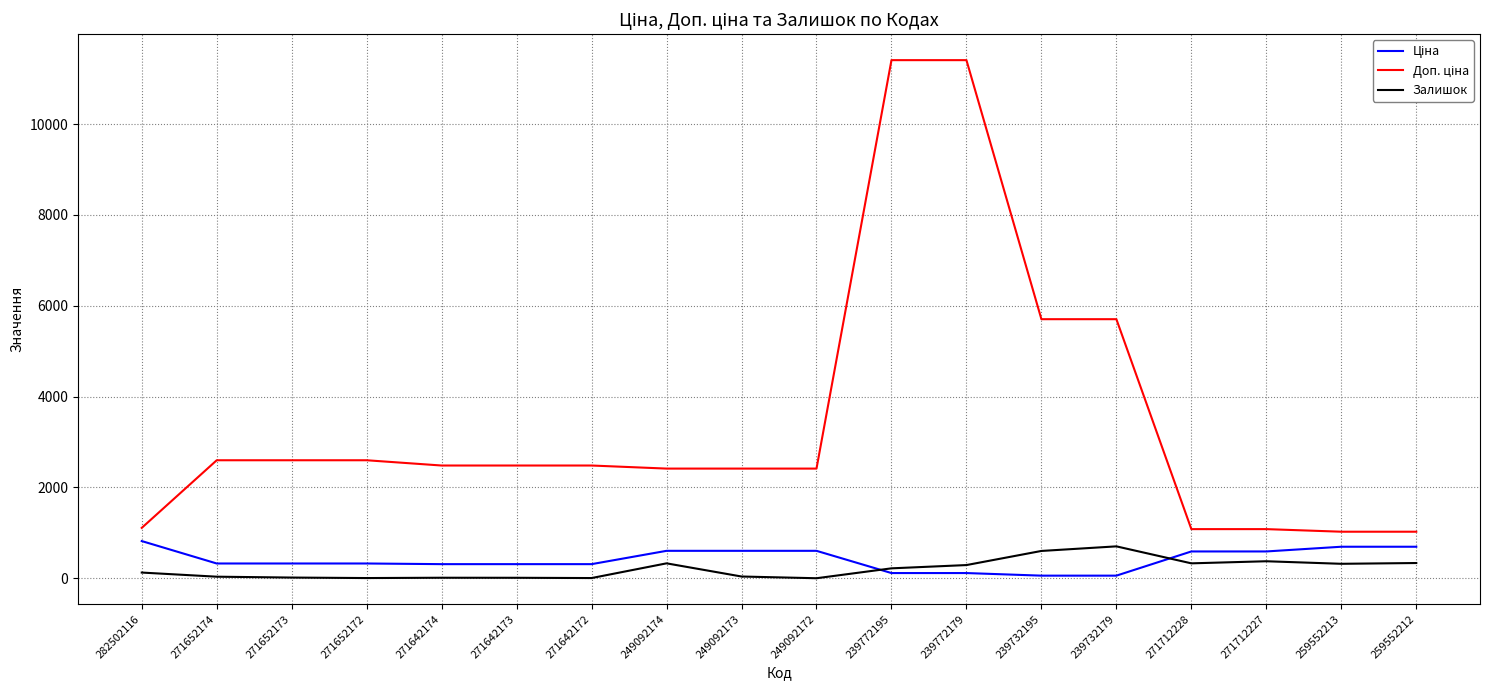

What is the maximum value shown in the chart?

11410.0